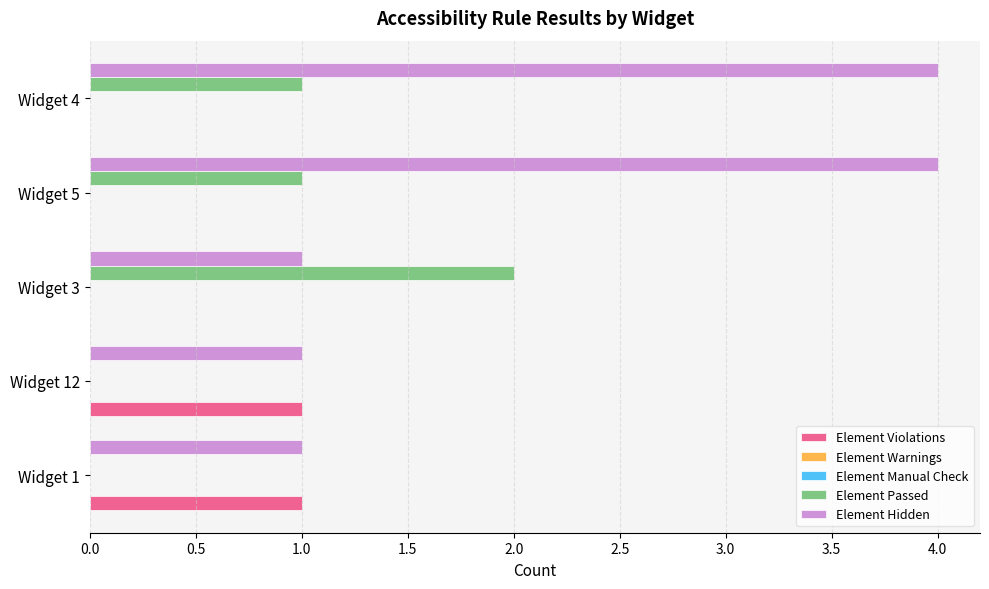

Which series has the widest spread of values?

Element Hidden